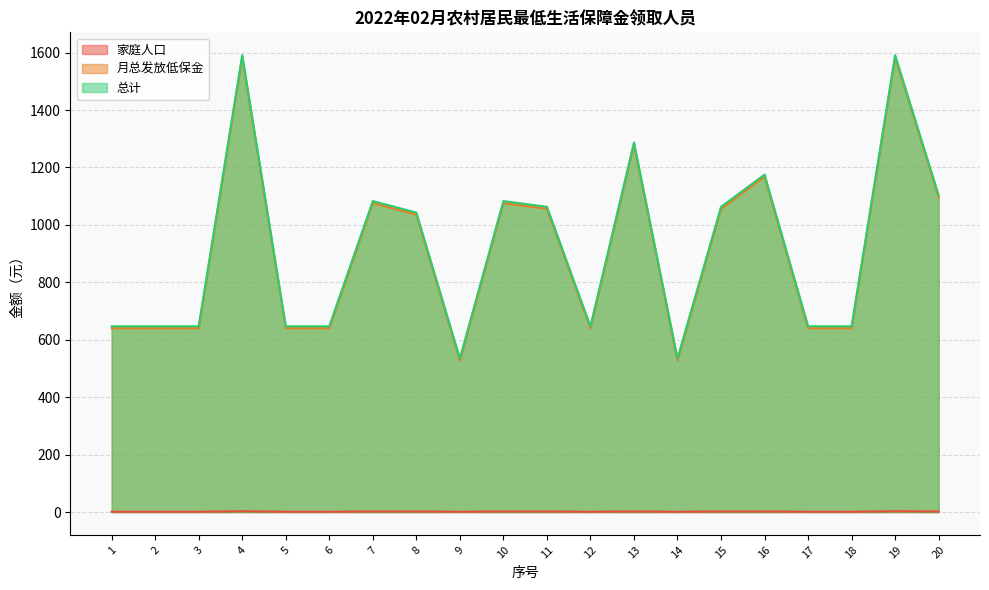

How many 家庭人口 values are between 1 and 2?

18